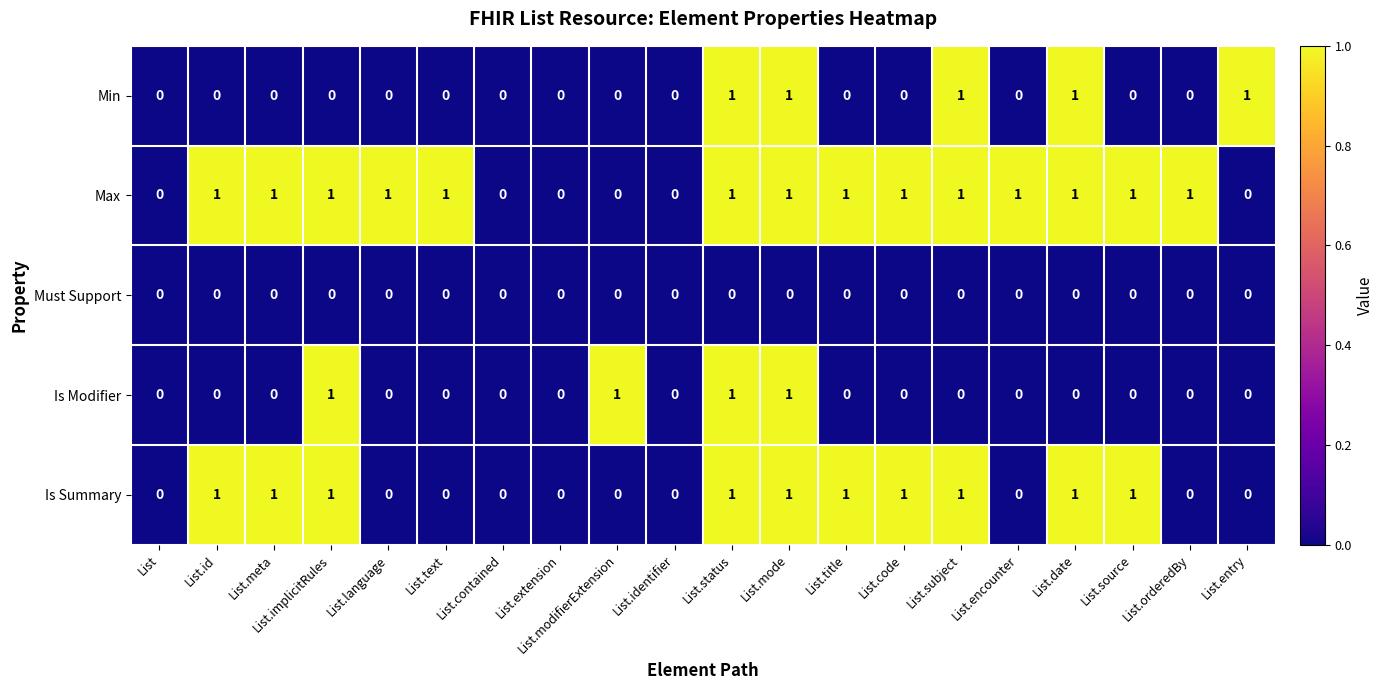

Count the Is Summary values in the range 0 to 1.

20